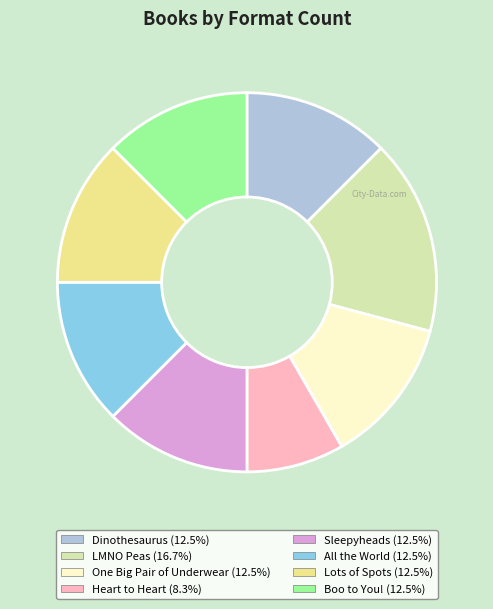

Do Lots of Spots and All the World together represent more than half of the pie?

No